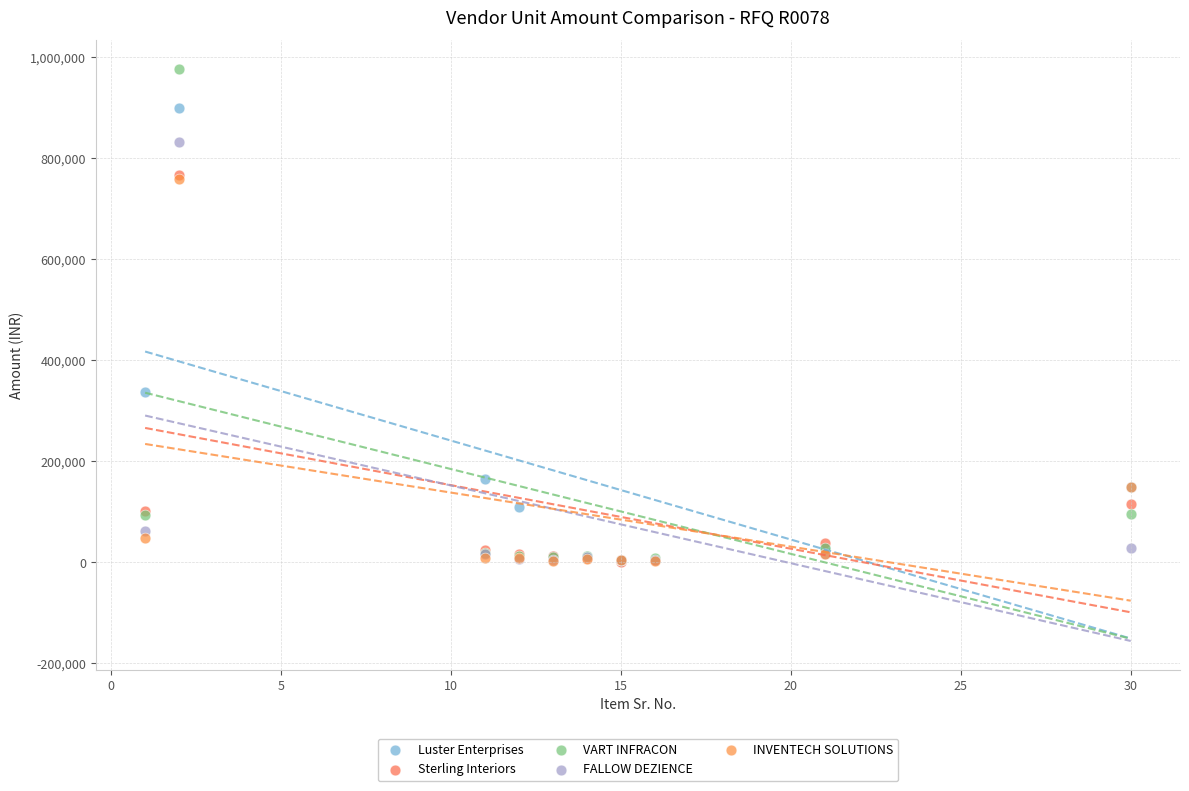

Which series reaches the maximum Y coordinate?

VART INFRACON